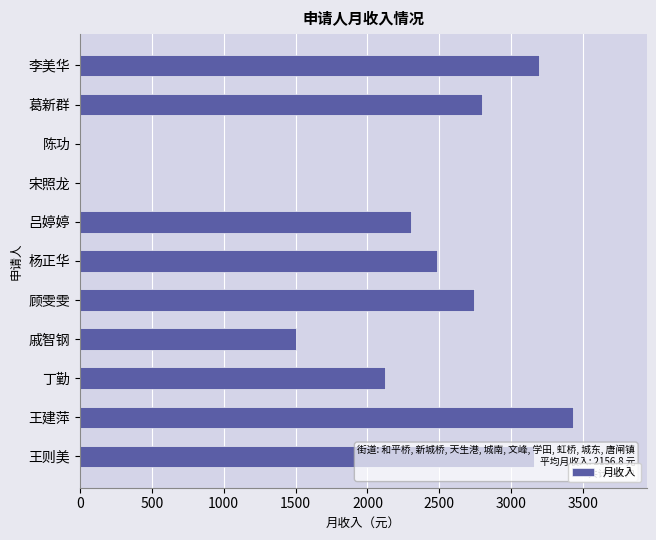

What is the greatest value displayed?

3426.9